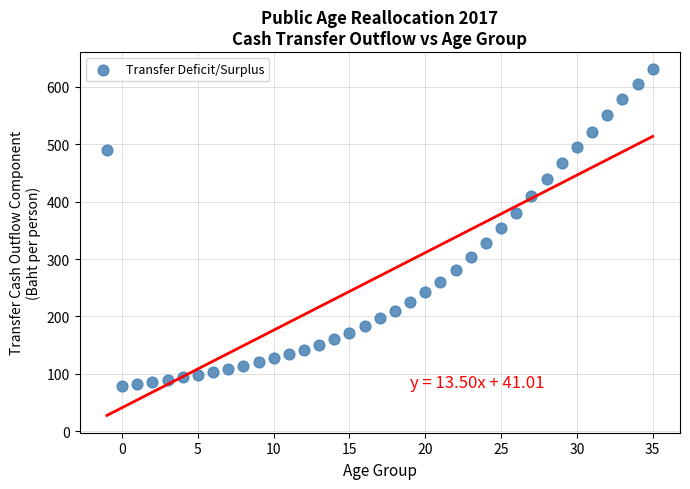

What is the range of Y values (max minus min)?

551.7